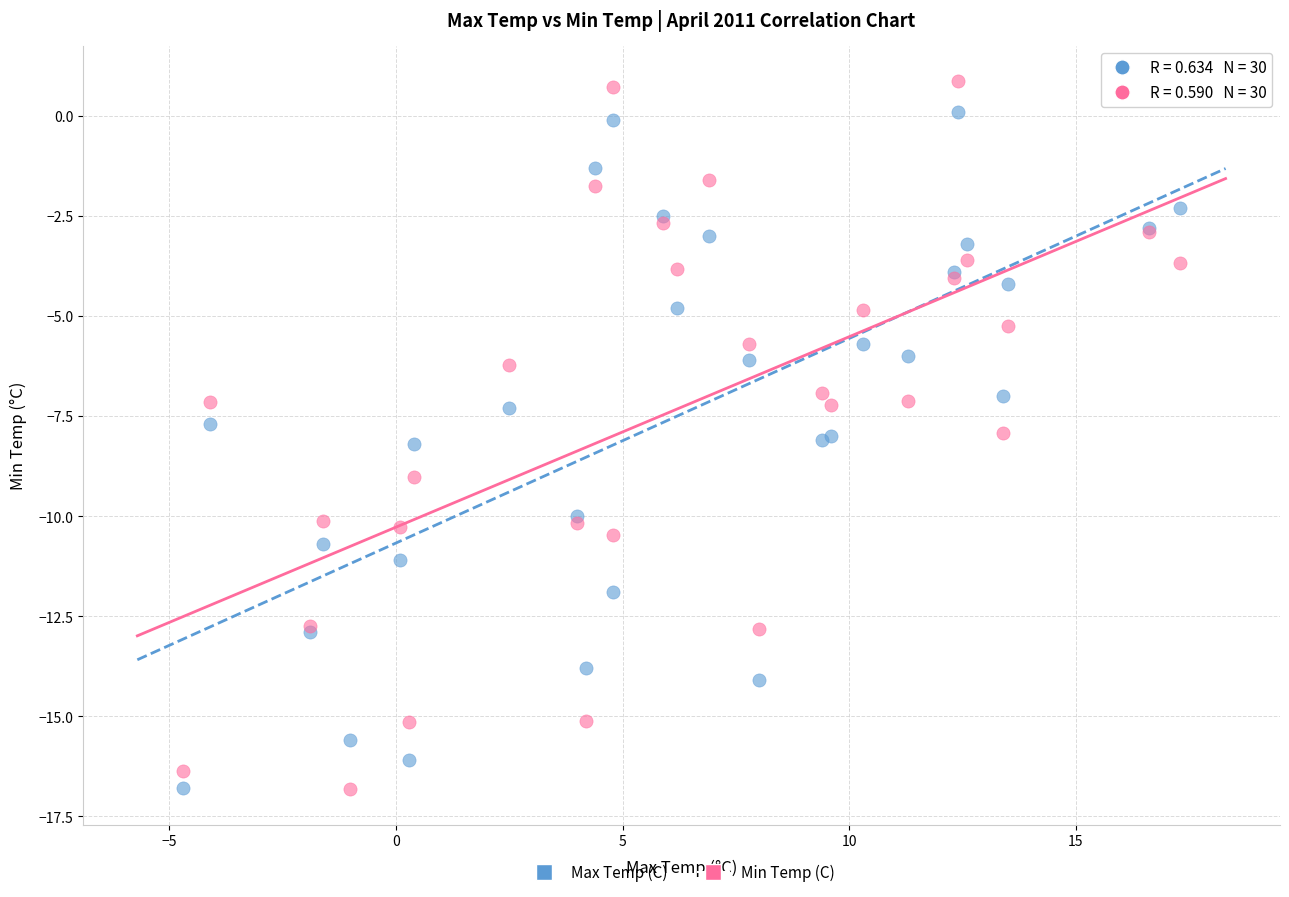

Which series has the widest spread of Y values?

Min Temp (C)